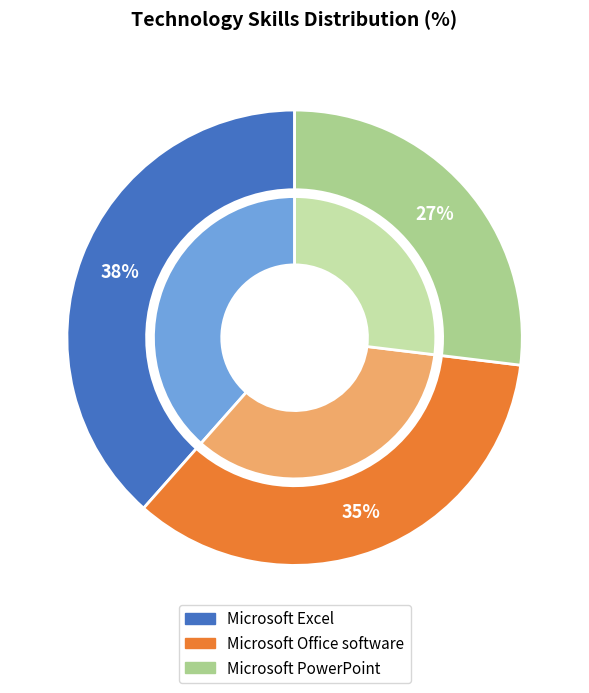

Do Microsoft Office software and Microsoft PowerPoint together represent more than half of the pie?

Yes